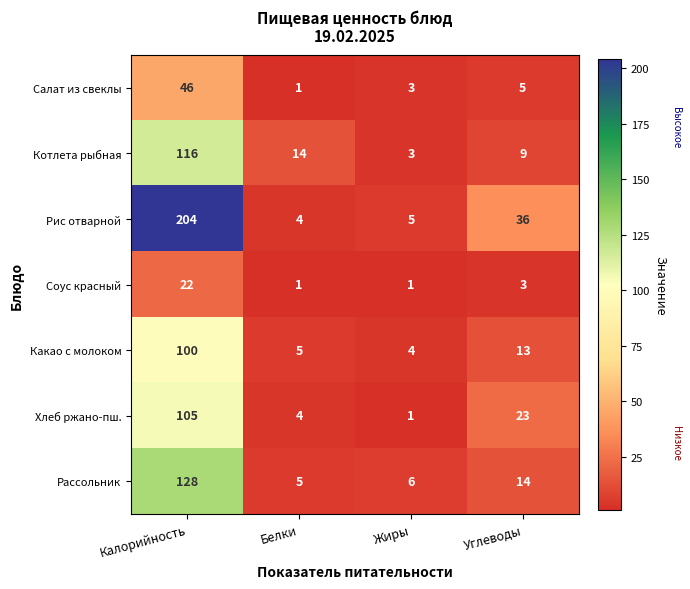

How many series are shown in this chart?

7